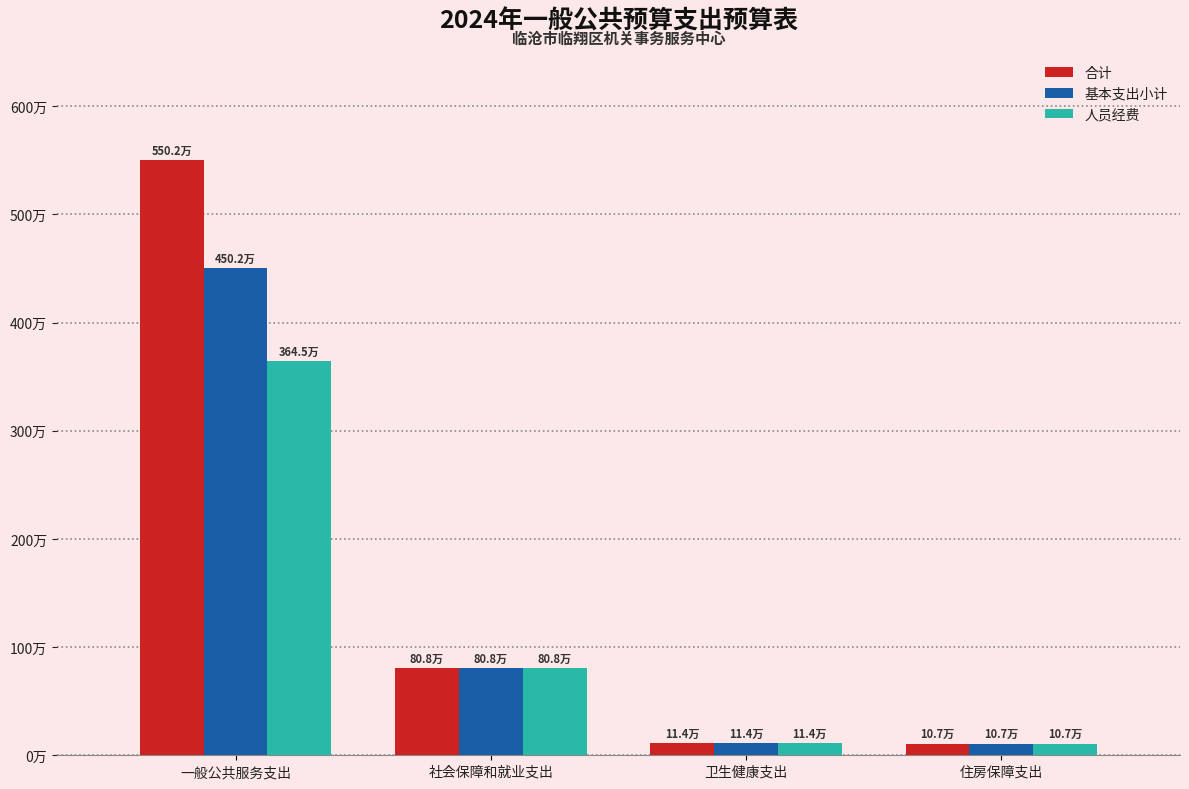

The 人员经费 series shows 3645216.6 at 一般公共服务支出. True or false?

True